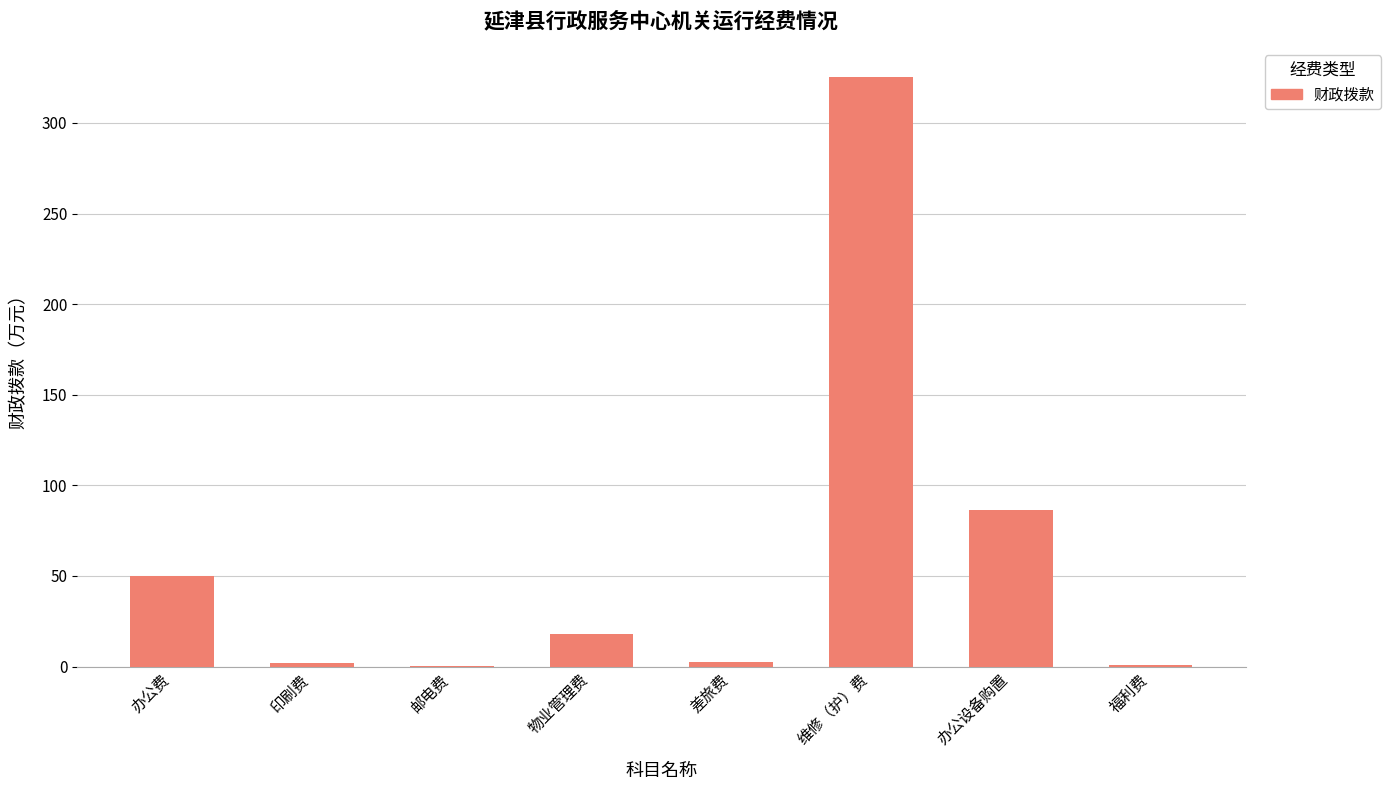

What value does the data have at 物业管理费?

18.0